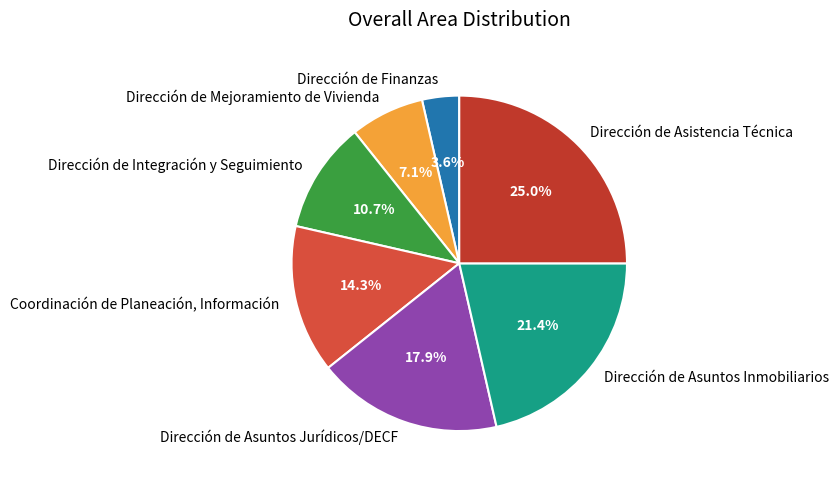

Rank the categories by value from highest to lowest.

Dirección de Asistencia Técnica, Dirección de Asuntos Inmobiliarios, Dirección de Asuntos Jurídicos/DECF, Coordinación de Planeación, Información, Dirección de Integración y Seguimiento, Dirección de Mejoramiento de Vivienda, Dirección de Finanzas